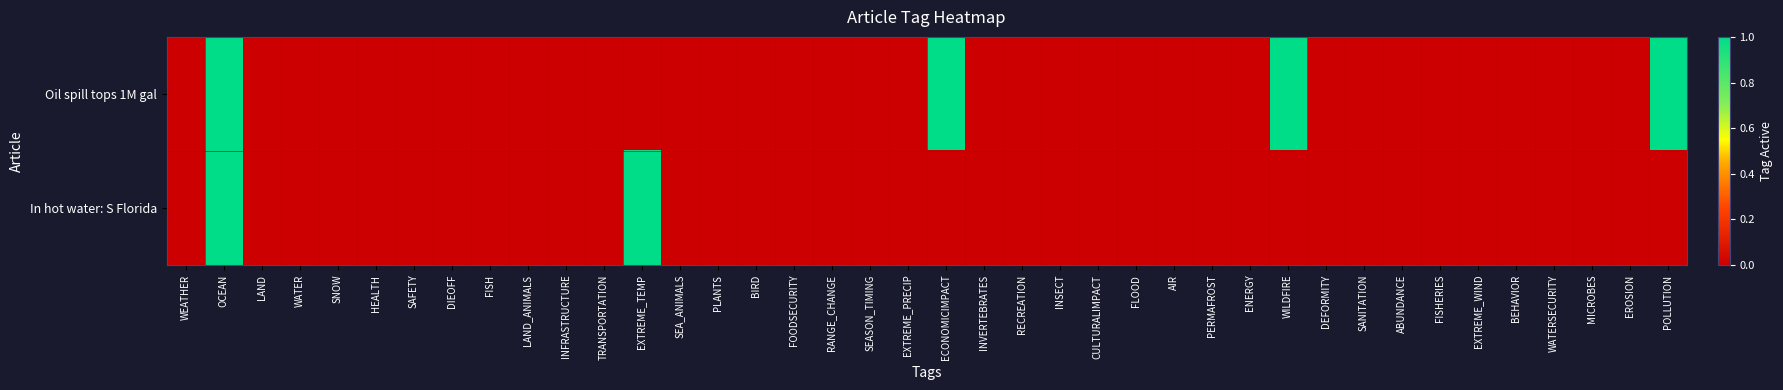

At EROSION, list the series in order from largest to smallest.

Oil spill tops 1M gal, In hot water: S Florida